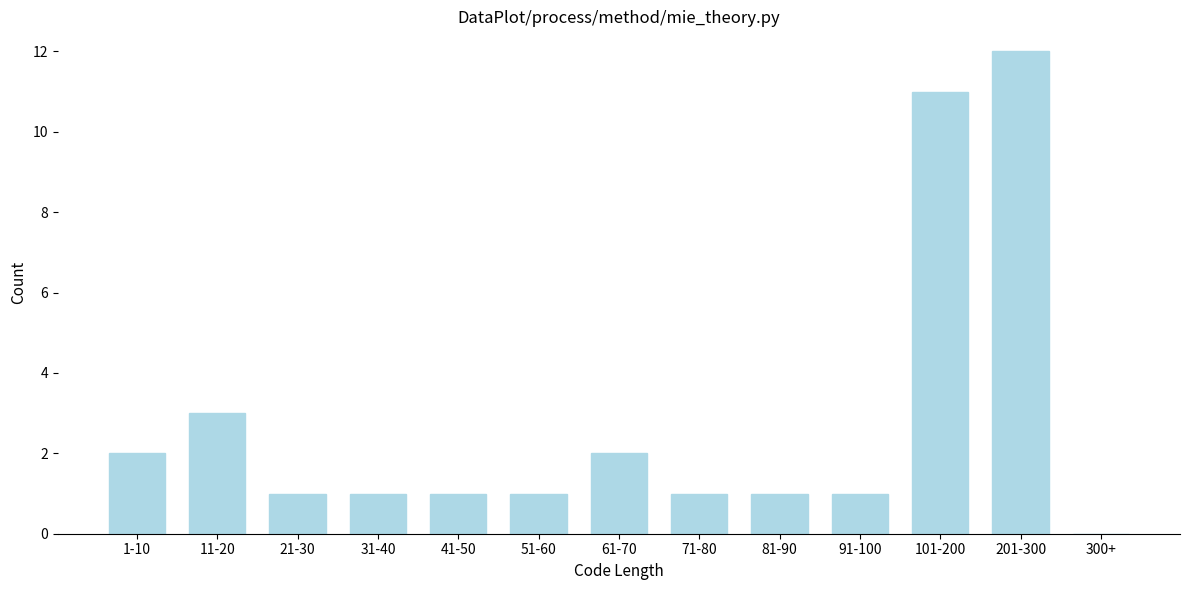

Reading left to right, list all the values displayed in this chart.

1-10=2	11-20=3	21-30=1	31-40=1	41-50=1	51-60=1	61-70=2	71-80=1	81-90=1	91-100=1	101-200=11	201-300=12	300+=0